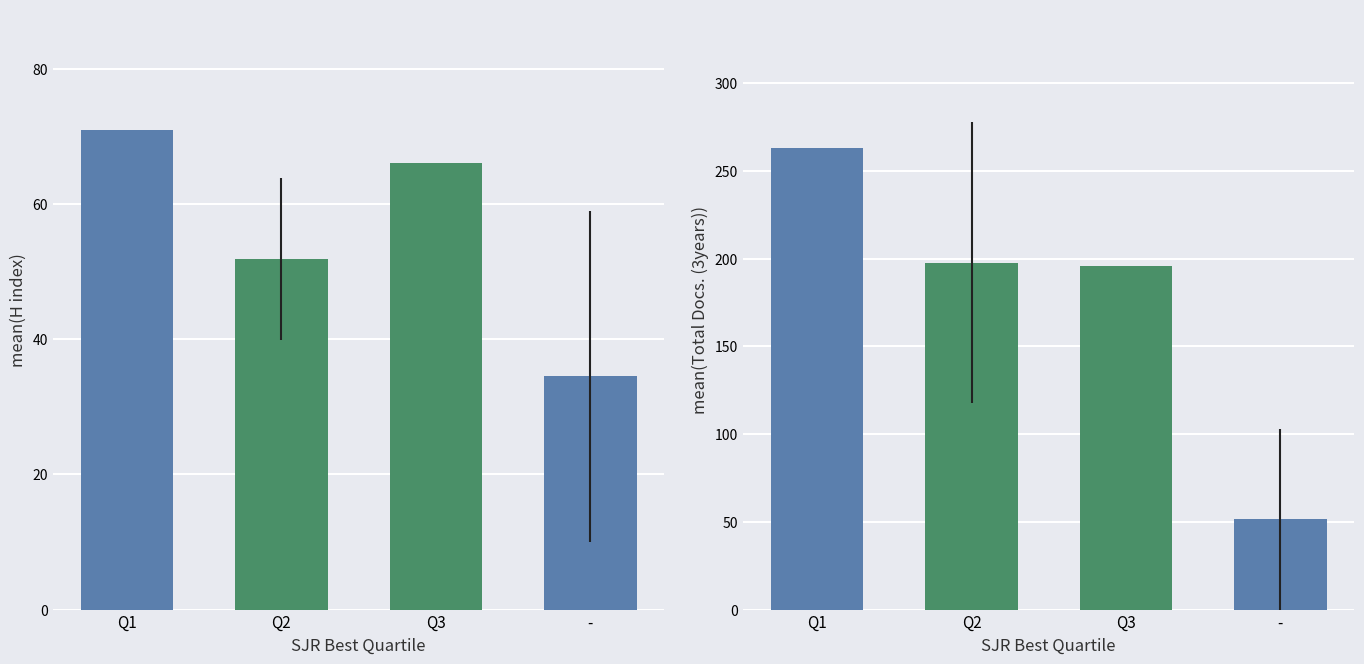

How many bars are there in total?

8